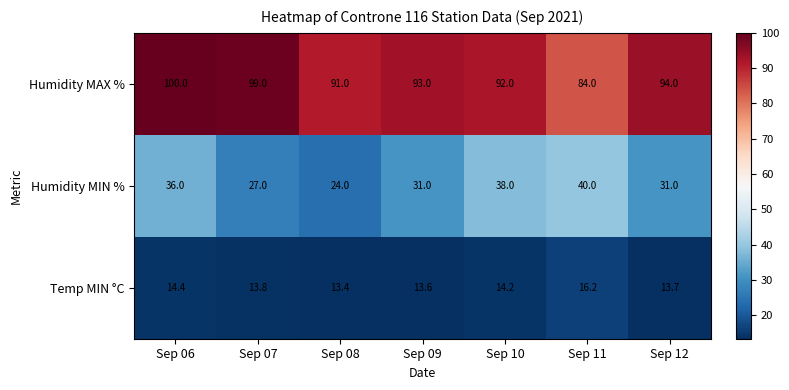

Reading left to right, transcribe all the data shown in this chart.

Humidity MAX %: 100.0	99.0	91.0	93.0	92.0	84.0	94.0
Humidity MIN %: 36.0	27.0	24.0	31.0	38.0	40.0	31.0
Temp MIN °C: 14.4	13.8	13.4	13.6	14.2	16.2	13.7